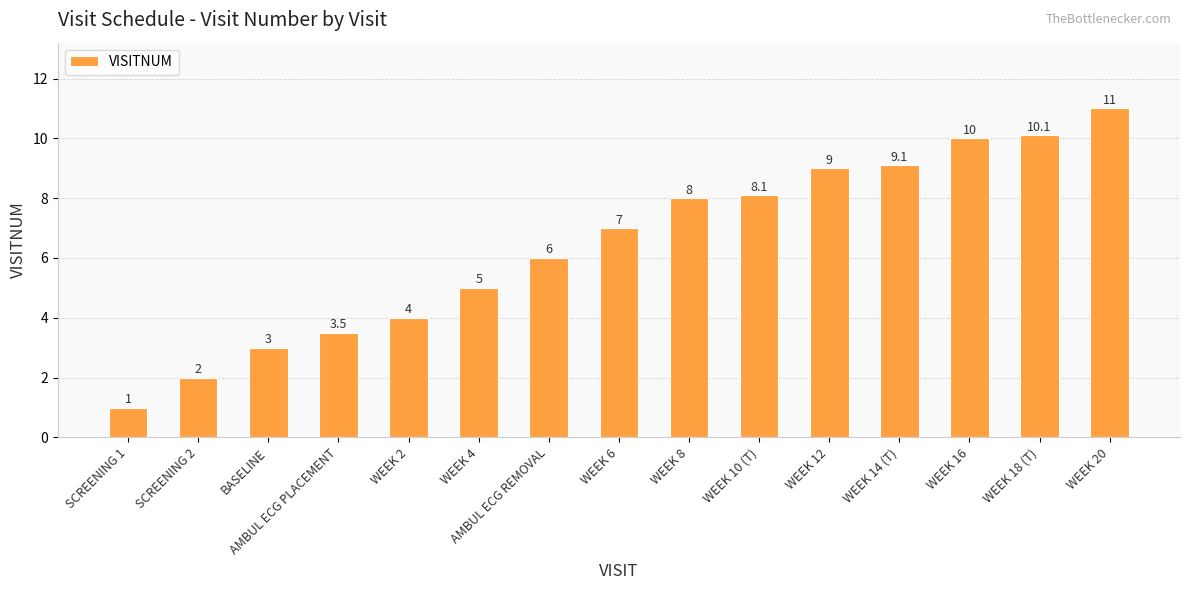

Reading left to right, transcribe all the data shown in this chart.

1.0	2.0	3.0	3.5	4.0	5.0	6.0	7.0	8.0	8.1	9.0	9.1	10.0	10.1	11.0